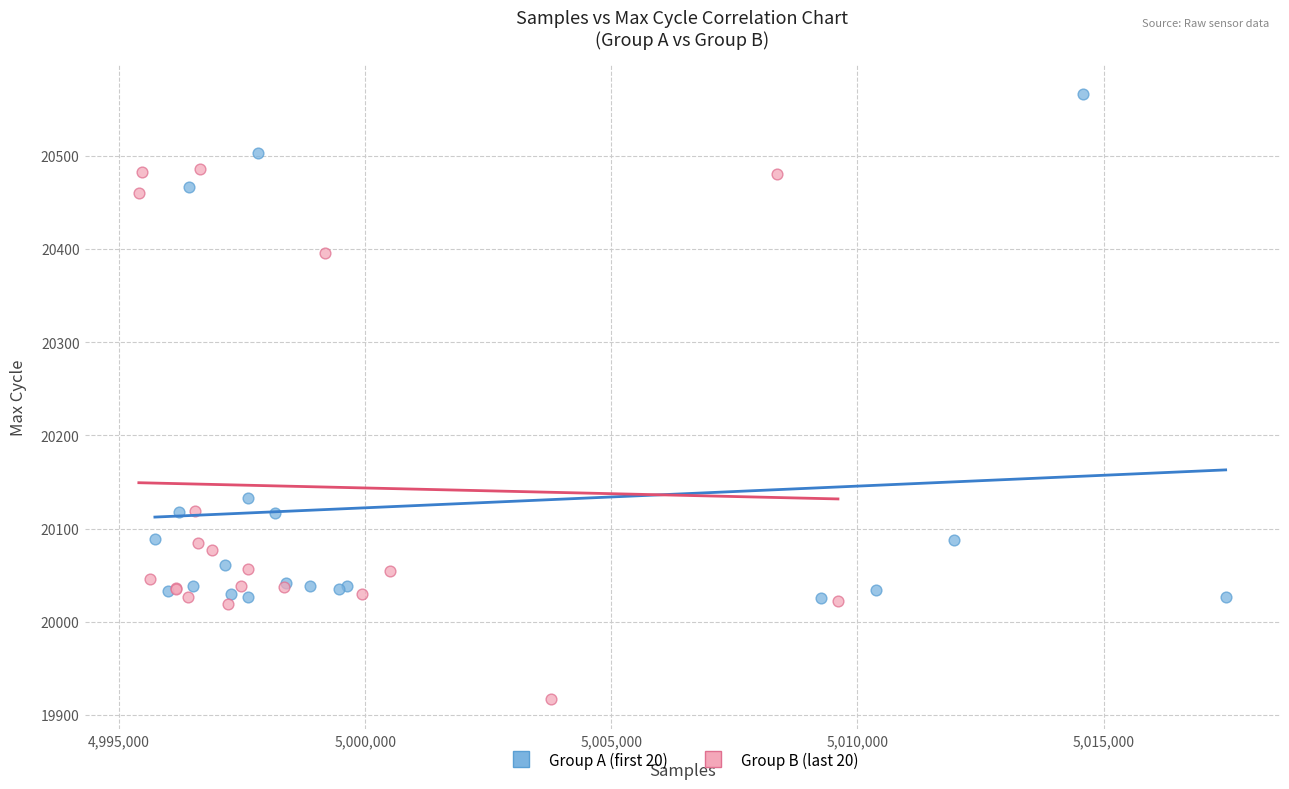

Which series reaches the minimum Y coordinate?

Group B (last 20)